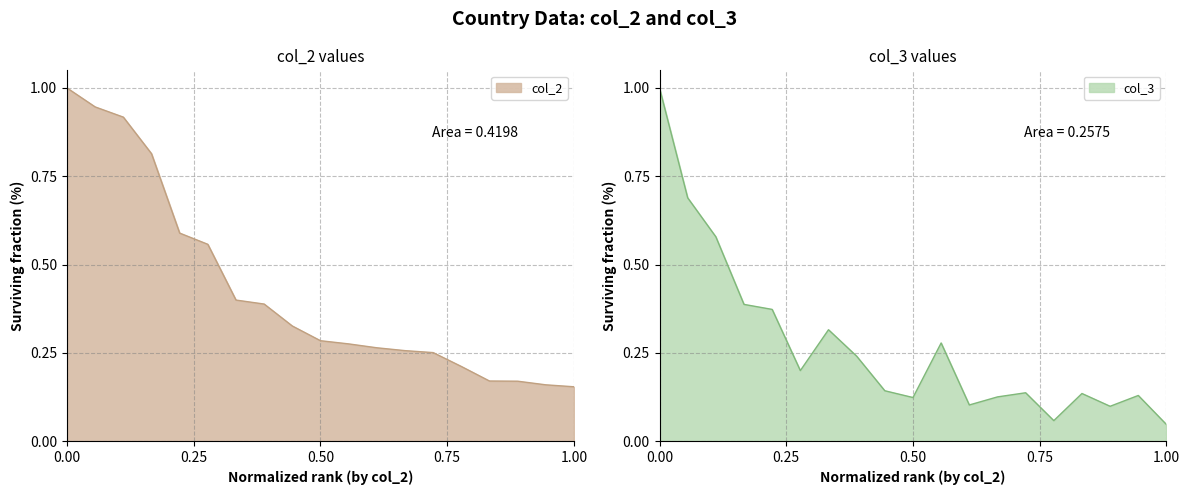

What is the highest value of the col_2 series?

1.0